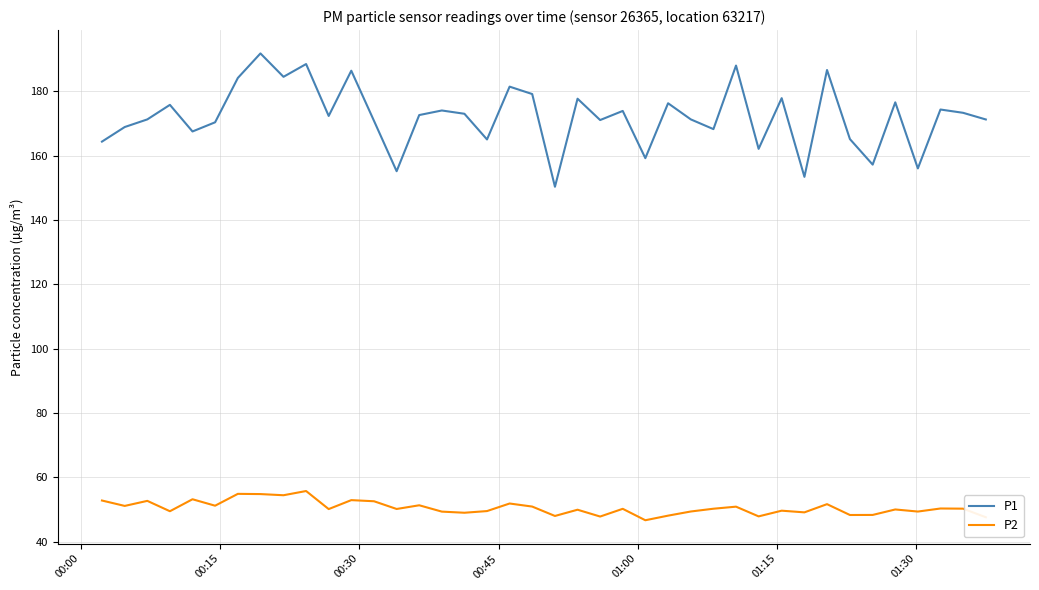

Count the number of data series in this chart.

2